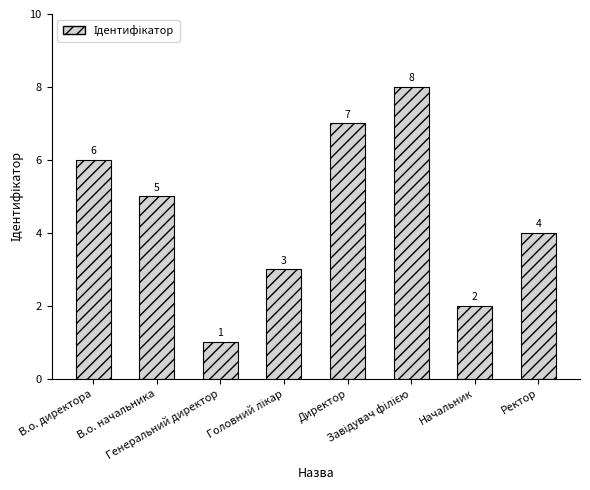

What is the maximum value shown in the chart?

8